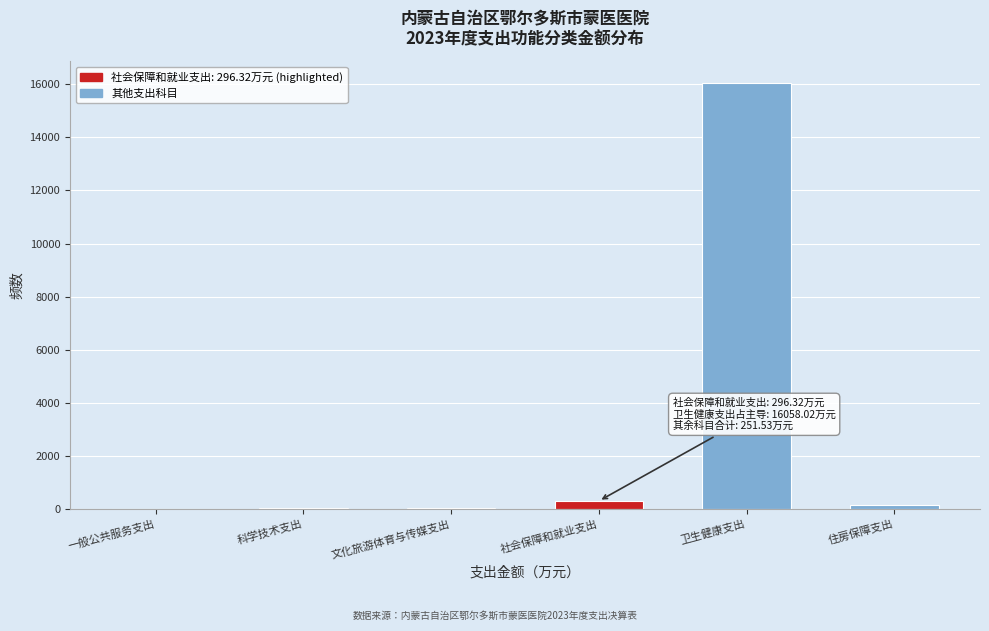

What is the sum of all values?

16605.9